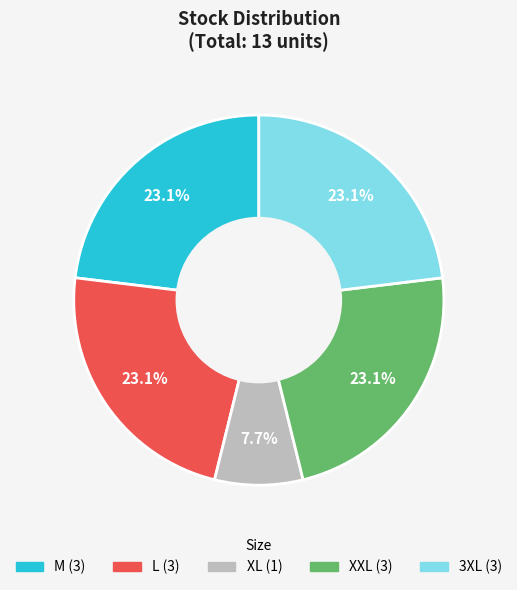

Count the number of slices in the pie.

5